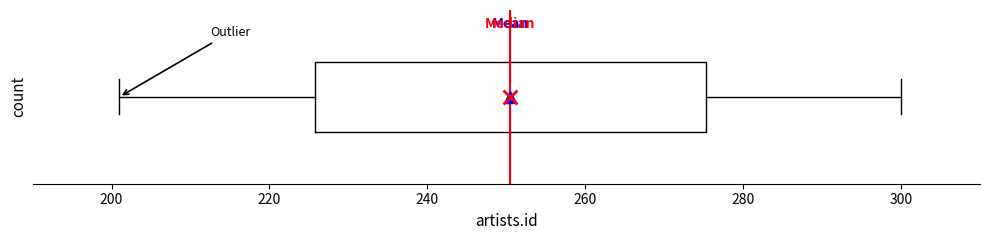

Transcribe this box plot: give where the median line is, the range the box spans, and where the two whiskers end, as read against the x-axis. The values are not printed on the chart, so give them approximately, as read against the axis.

median 250, box 226 to 276, whiskers 202 to 300